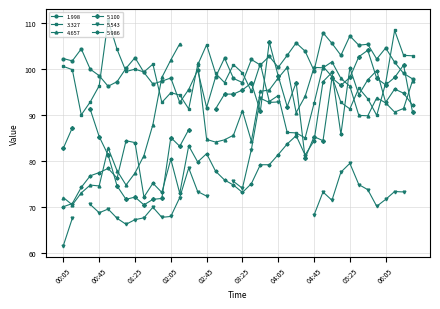

How many interior local valleys does the 1.998 series have?

12